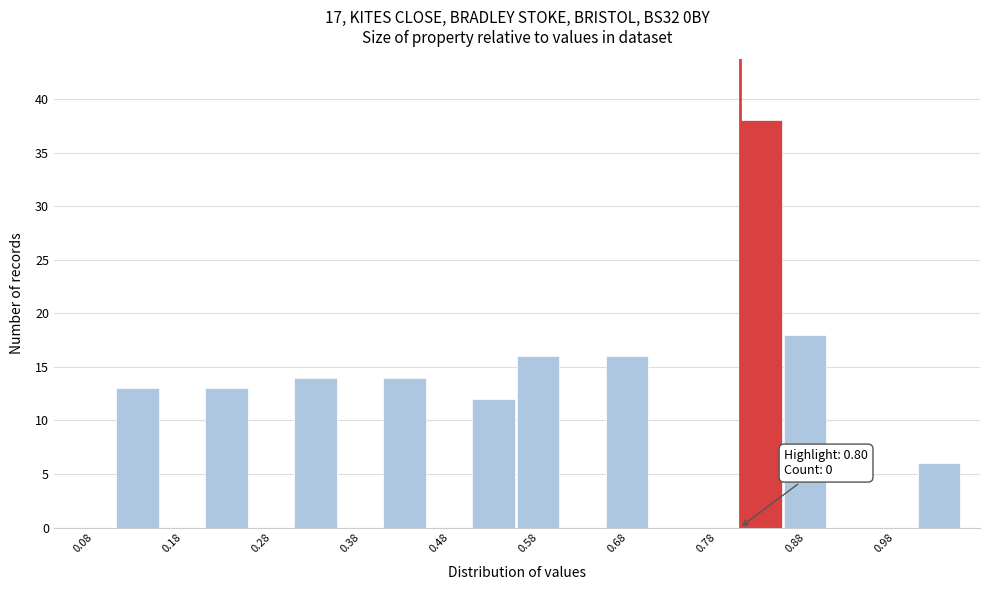

Which range on the x-axis has the tallest bar?

0.80 to 0.85